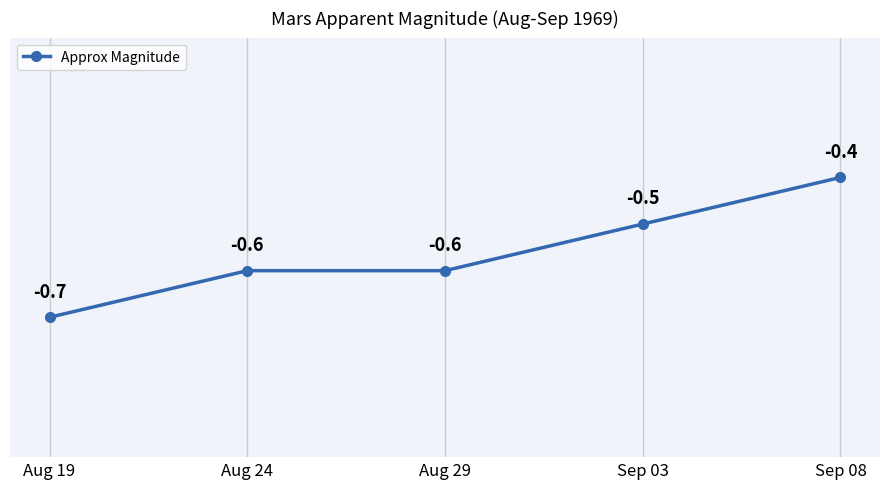

What is the maximum value shown in the chart?

-0.4